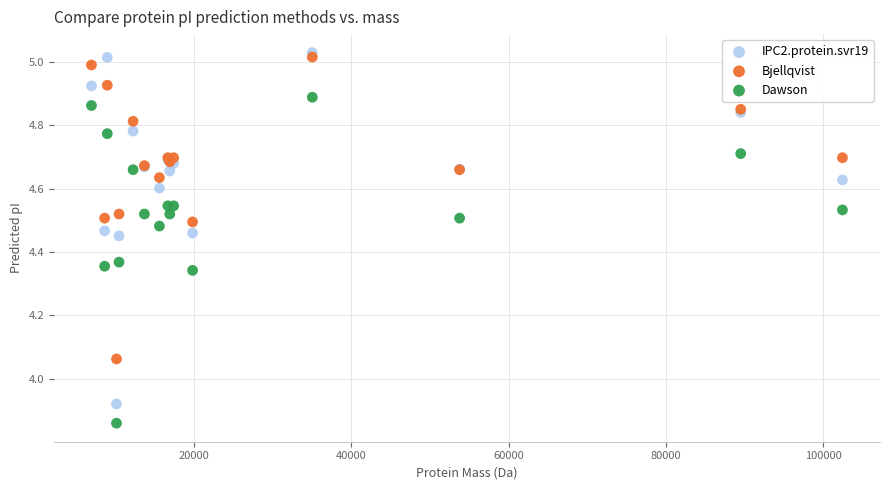

Which series has the largest Y range (max minus min)?

IPC2.protein.svr19